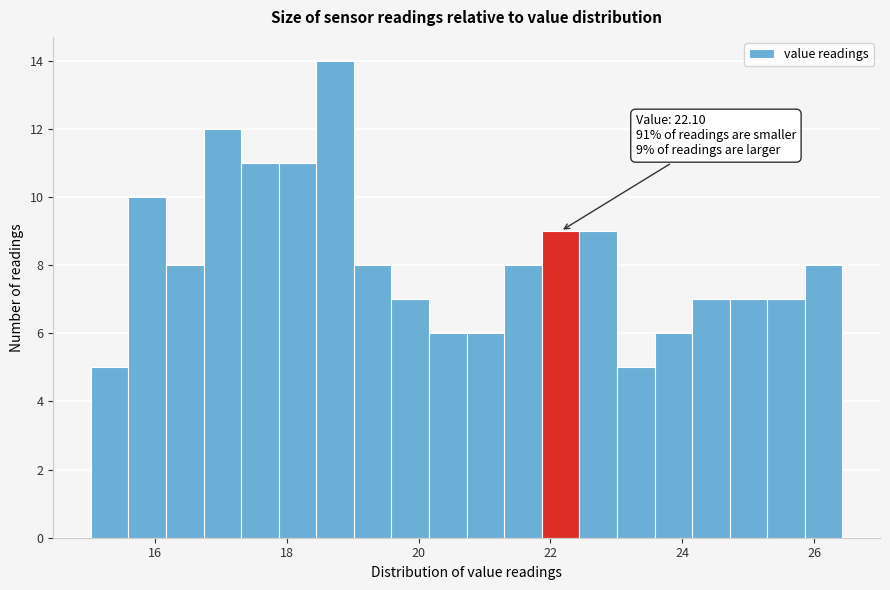

Read against the x-axis, roughly where is the centre of the tallest bar?

18.8